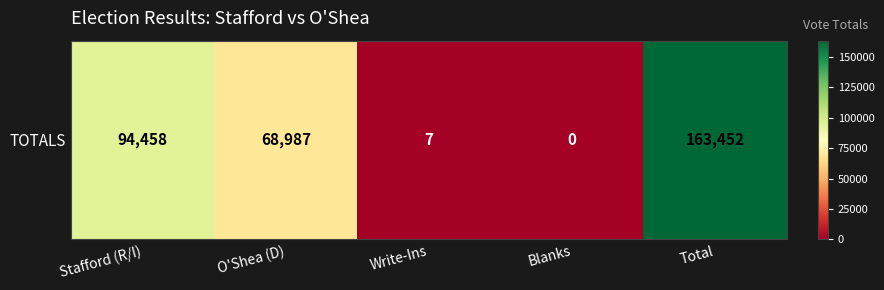

Reading left to right, transcribe all the data shown in this chart.

94458	68987	7	0	163452